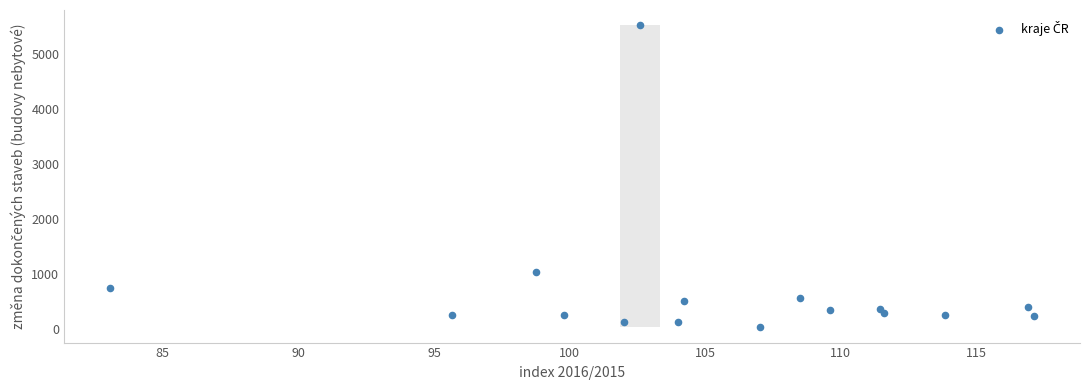

What Y value in the scatter plot is closest to 2772?

1032